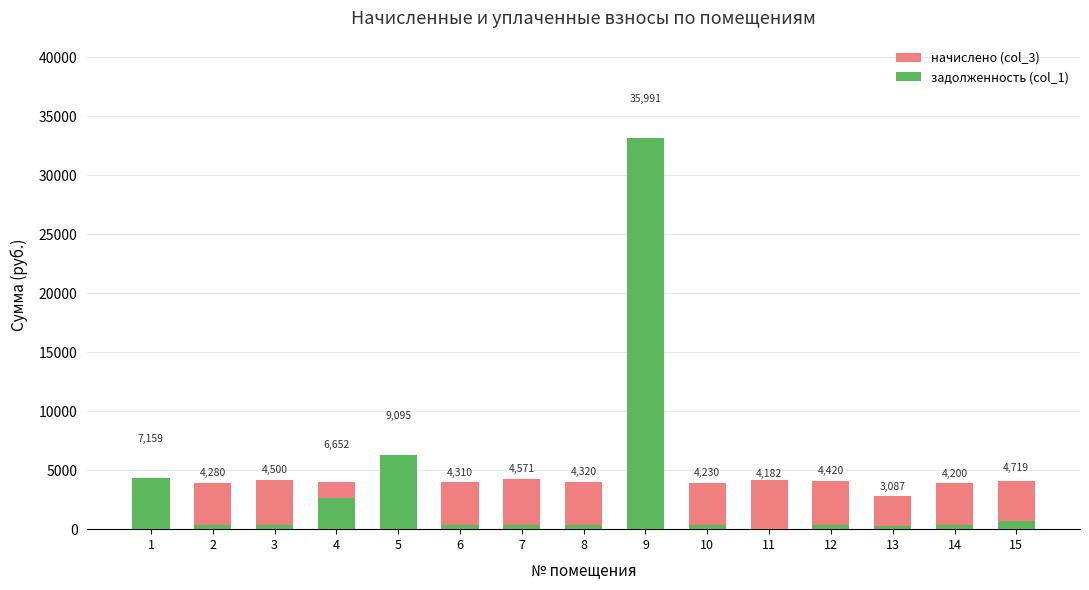

Is it true that задолженность (col_1) equals 132.2 at 2?

False